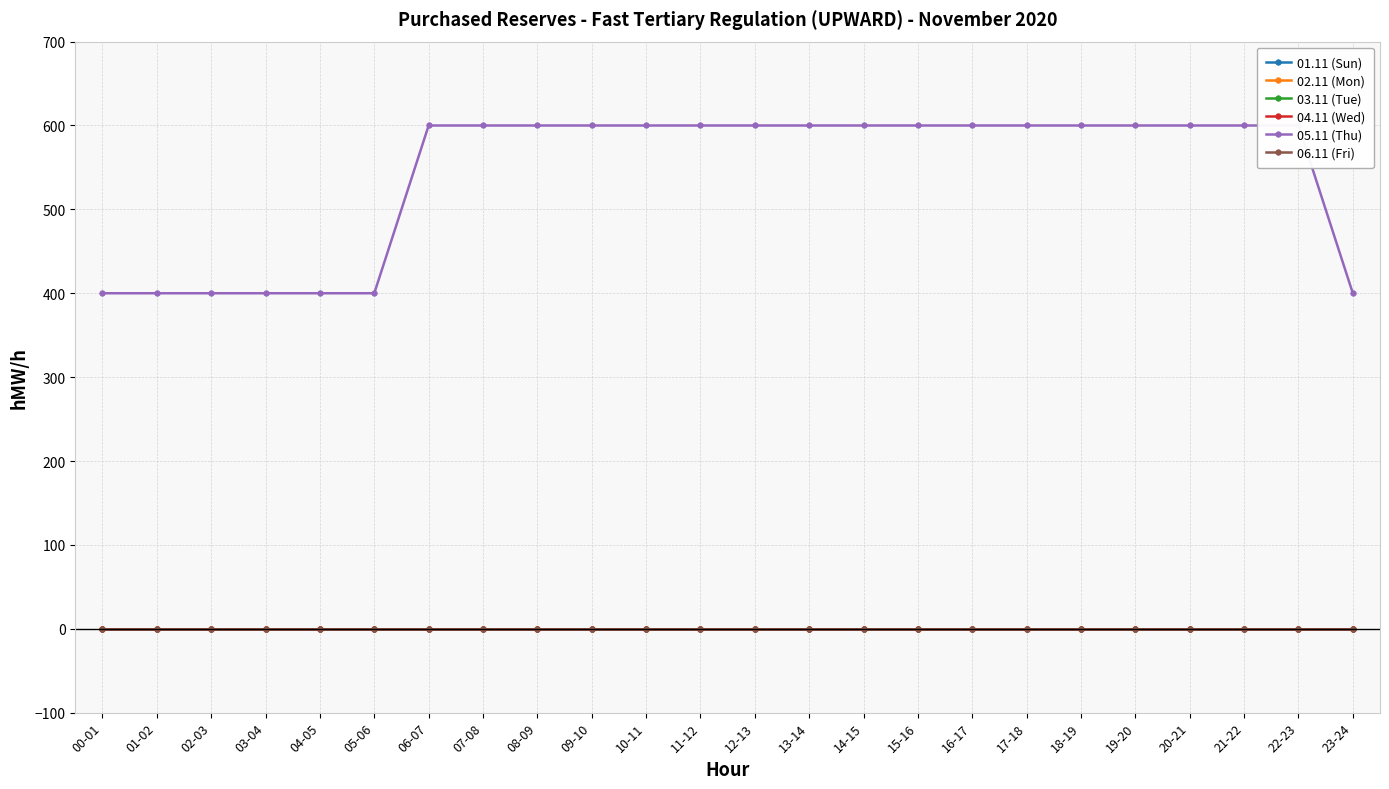

At which category is the sum across all series the highest?

06-07